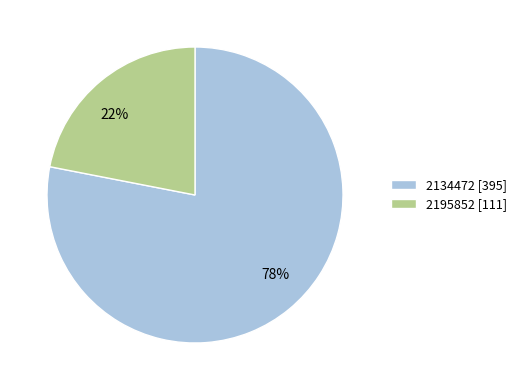

Is it true that 2195852 is 28% of the pie?

False